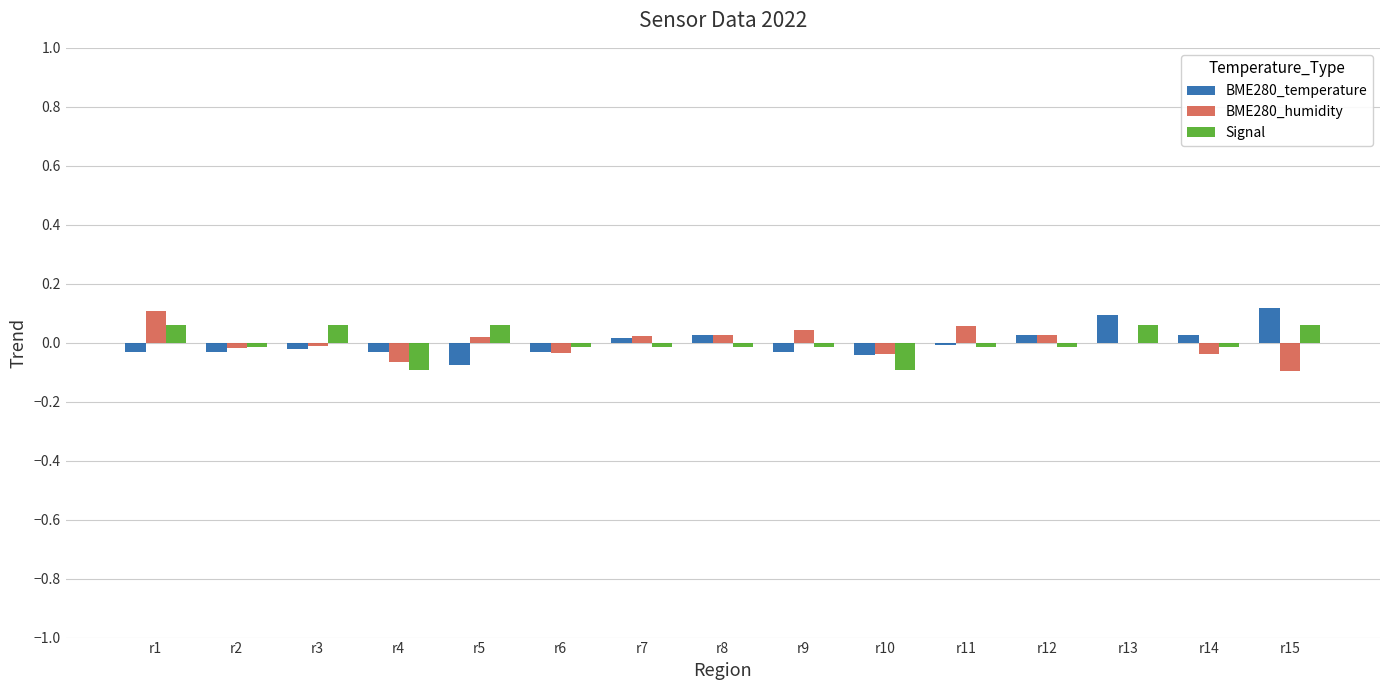

The value of BME280_humidity at r1 is 0.2. True or false?

False